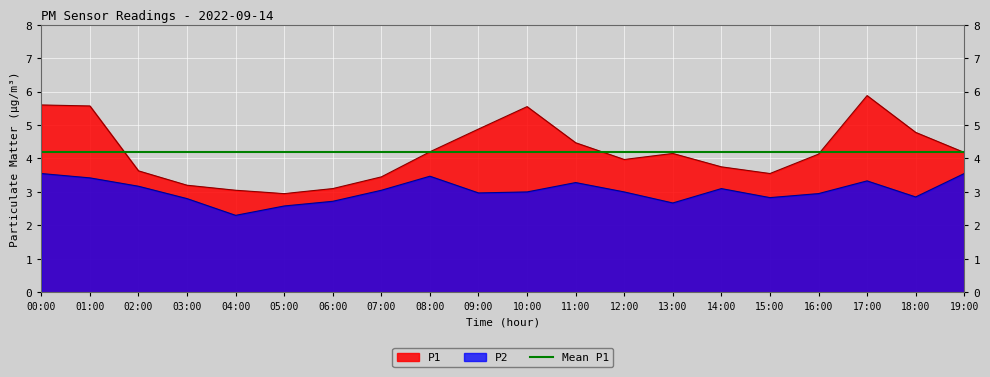

How many lines are shown in the chart?

2